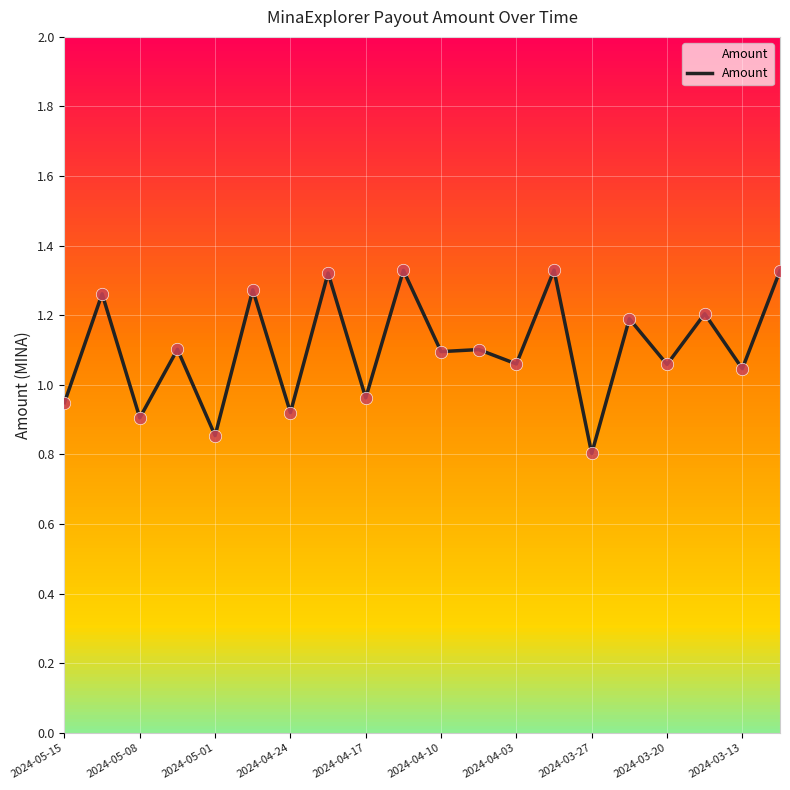

At which label does Amount reach its minimum?

2024-03-27